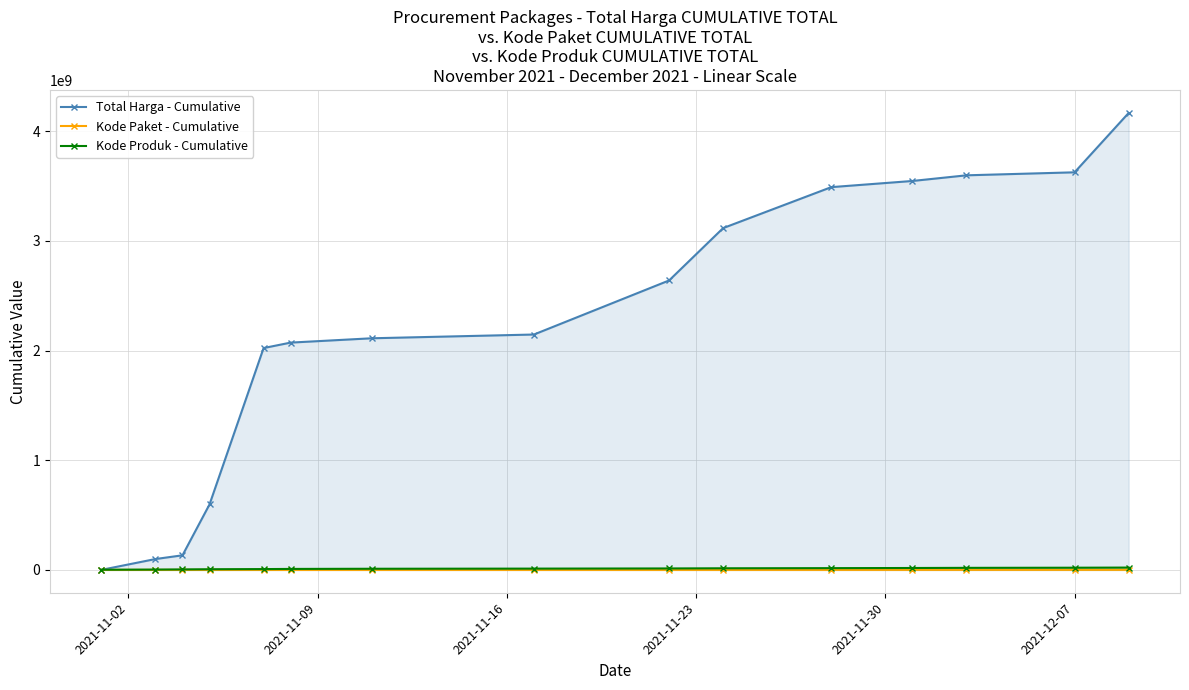

Which series has the widest spread of values?

Total Harga - Cumulative